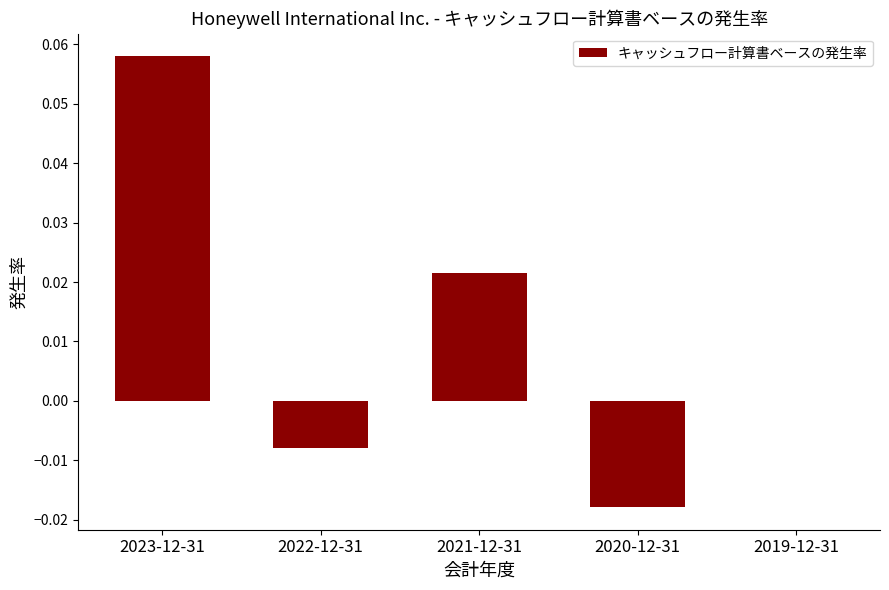

Count the number of categories in the chart.

5